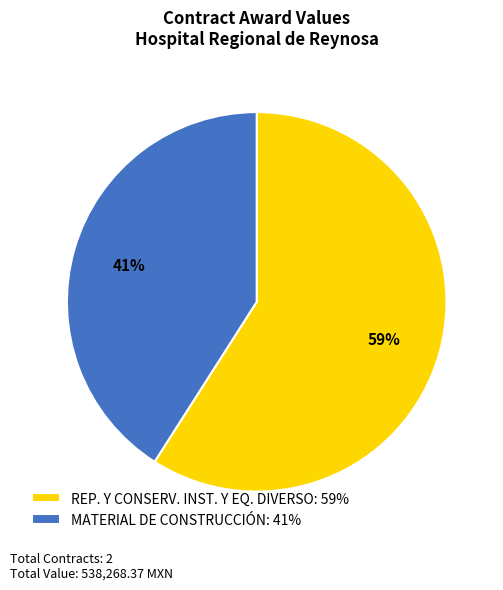

Which slice is the smallest?

MATERIAL DE CONSTRUCCIÓN